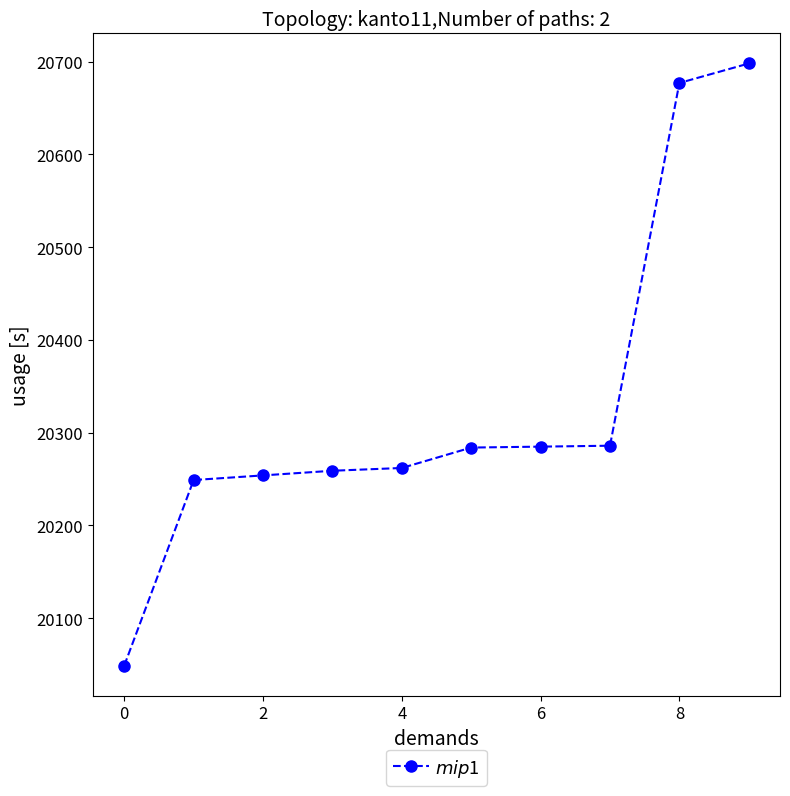

What is the sum of all values?

203303